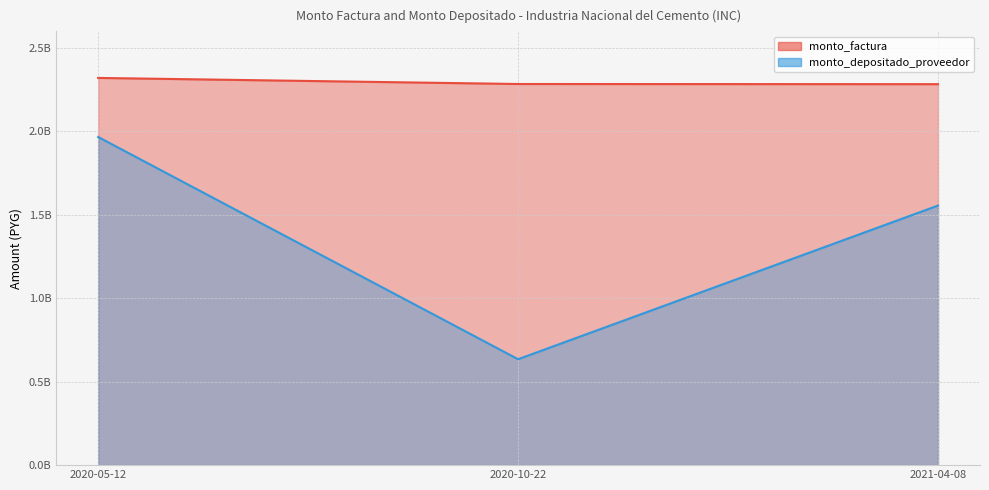

What is the maximum value shown in the chart?

2321022319